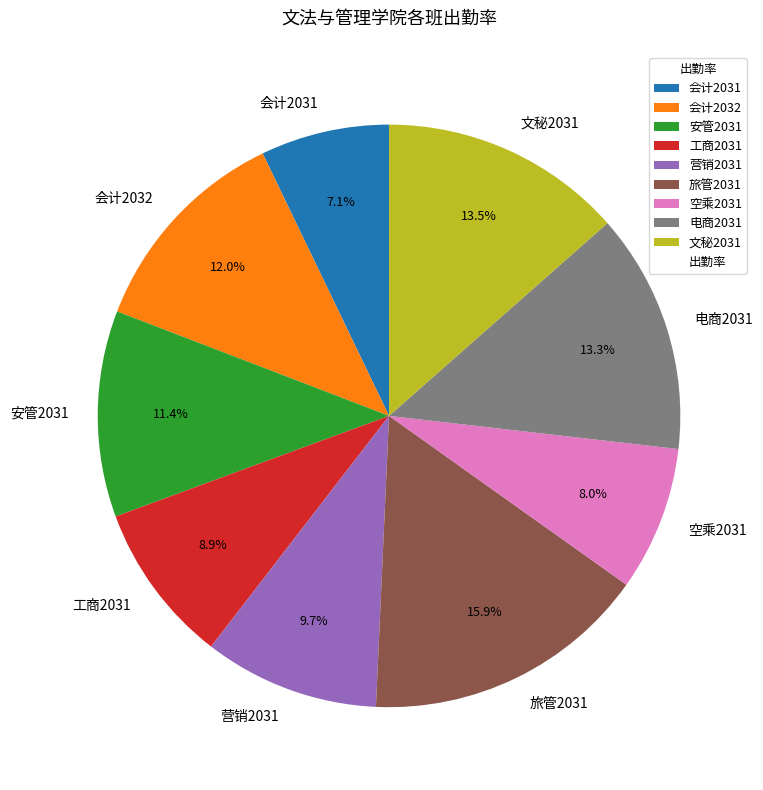

How many slices are in this pie chart?

9